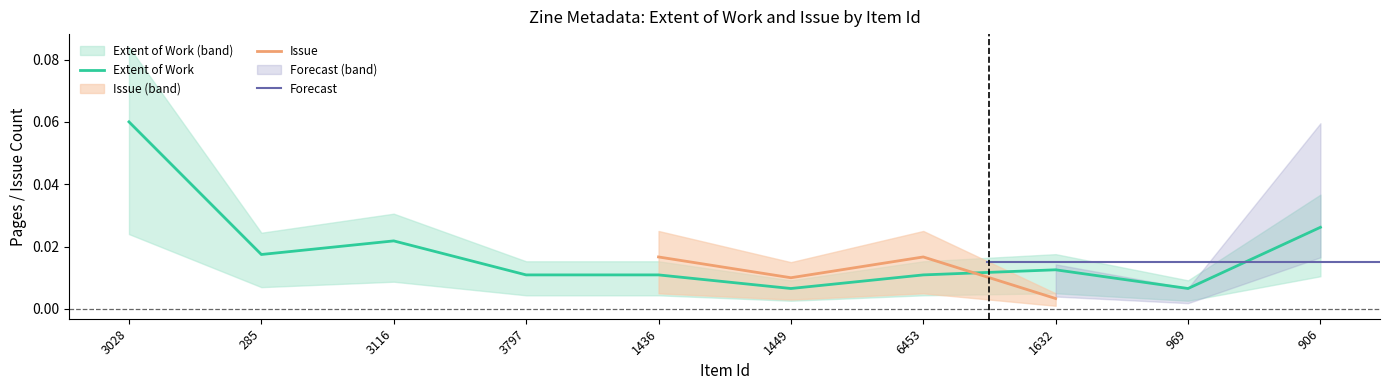

Is this an area chart (filled region under the line)?

No